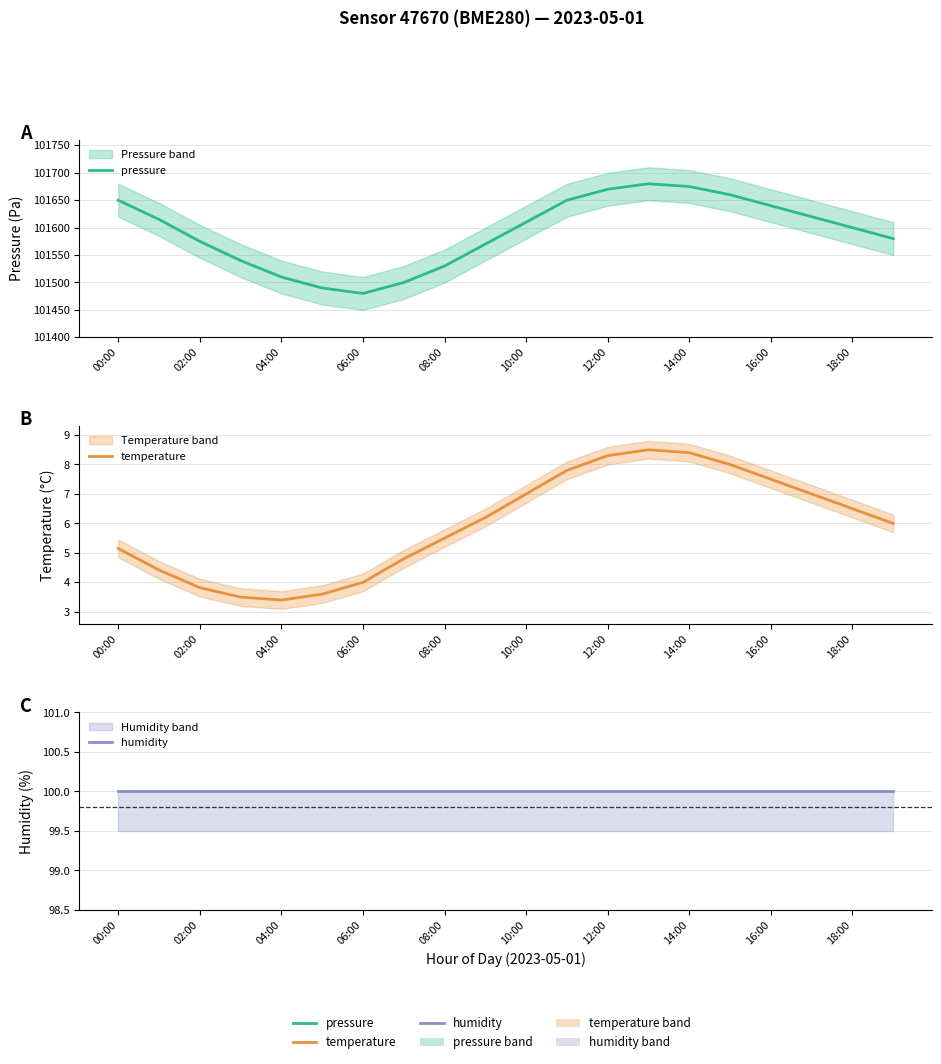

Is it true that humidity equals 100.0 at 16:00?

True